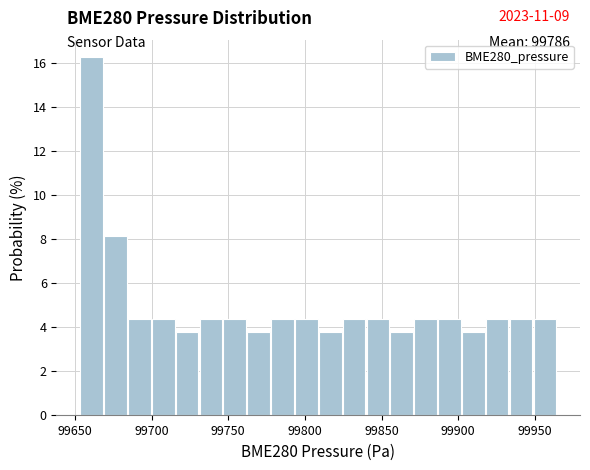

Around what value on the x-axis is the tallest bar? Give the approximate position of its centre, as read against the axis.

99660